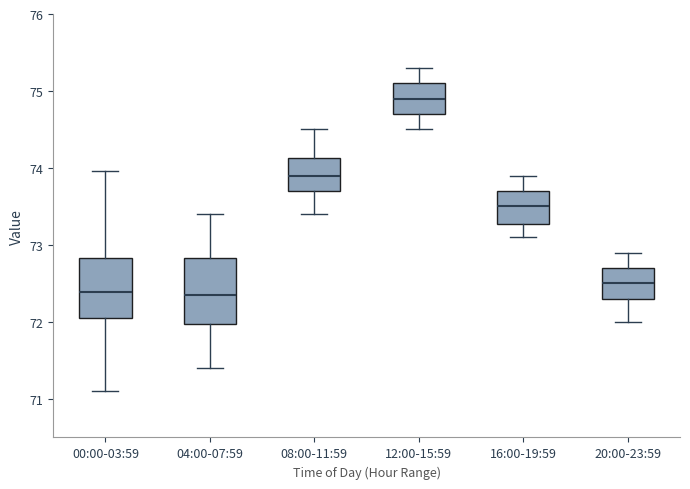

Reading left to right, read every box against the y-axis: the position of its median line, the range the box covers, and the ends of its whiskers. The values are not printed on the chart, so give them approximately, as read against the axis.

00:00-03:59: median 72.4, box 72.1 to 72.8, whiskers 71.1 to 74.0
04:00-07:59: median 72.4, box 72.0 to 72.8, whiskers 71.4 to 73.4
08:00-11:59: median 73.9, box 73.7 to 74.1, whiskers 73.4 to 74.5
12:00-15:59: median 74.9, box 74.7 to 75.1, whiskers 74.5 to 75.3
16:00-19:59: median 73.5, box 73.3 to 73.7, whiskers 73.1 to 73.9
20:00-23:59: median 72.5, box 72.3 to 72.7, whiskers 72.0 to 72.9